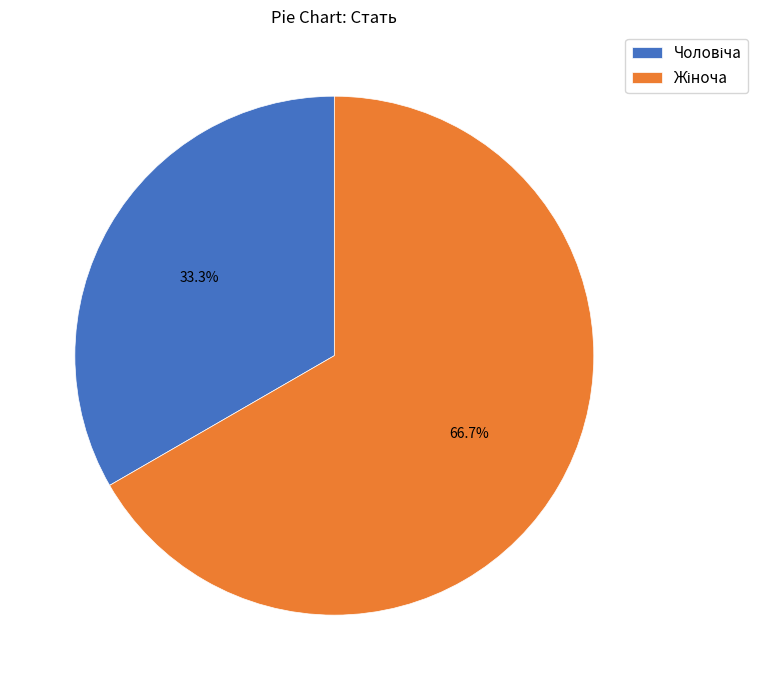

Is there any slice that represents more than half of the pie?

Yes